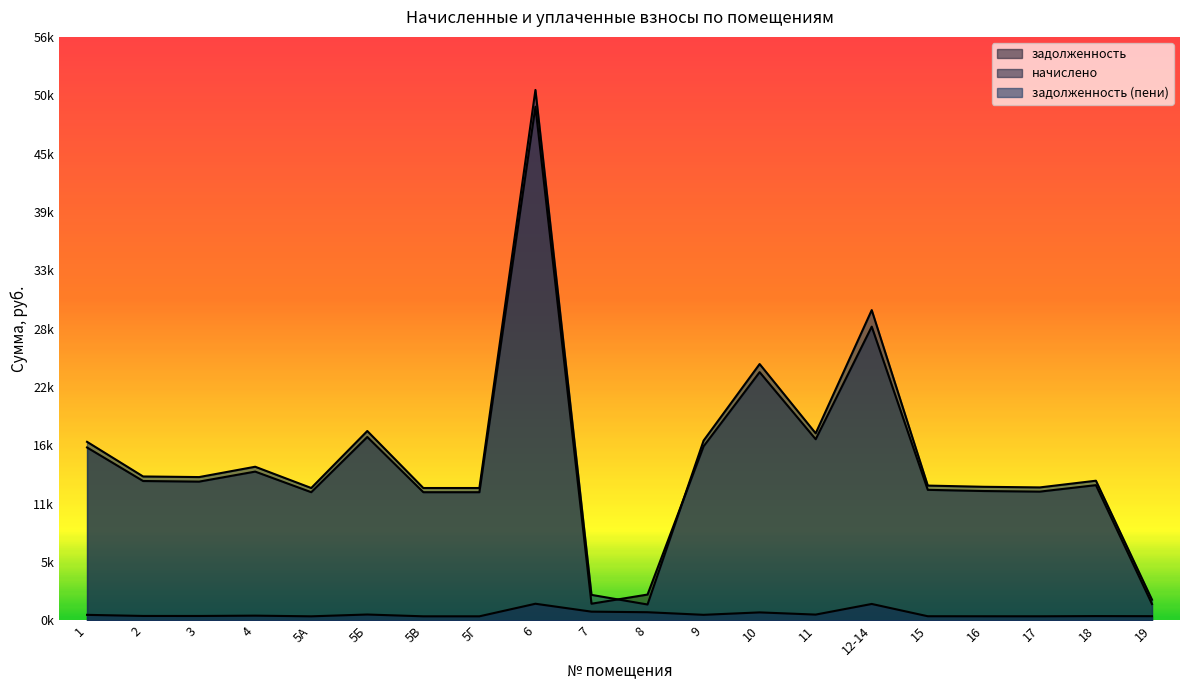

What position from the left is 6?

9